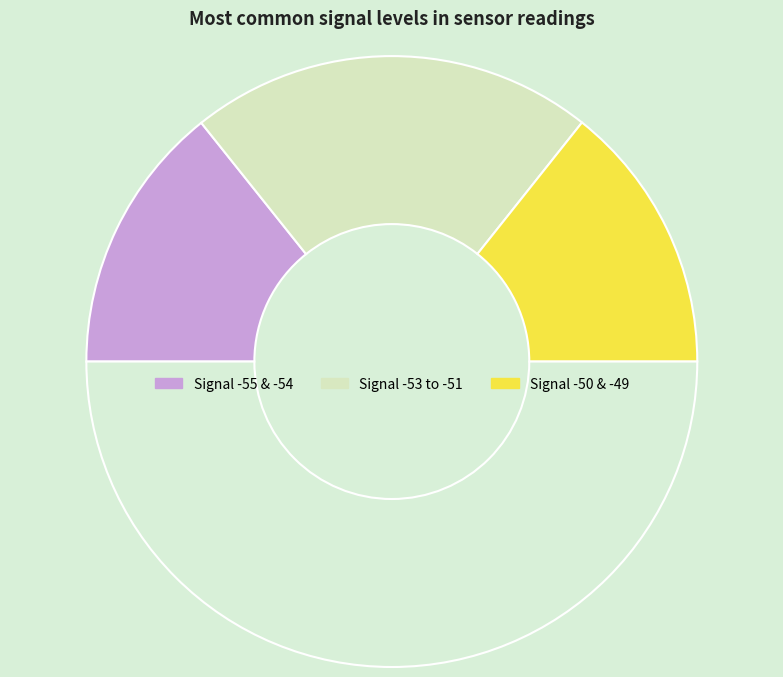

What is the smallest slice in the pie chart?

-54